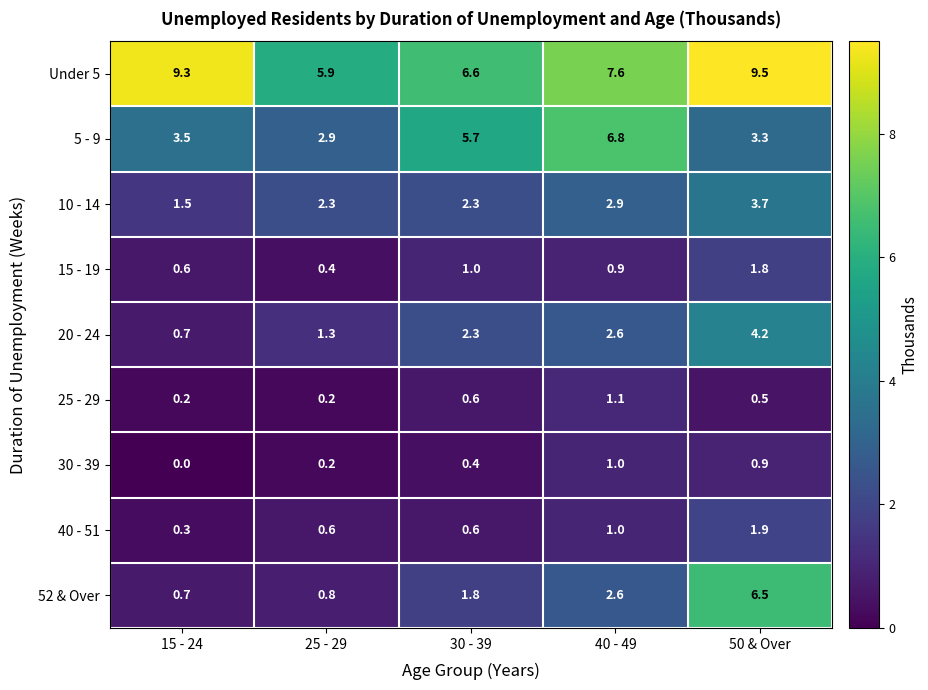

Is it true that 10 - 14 equals 2.3 at 30 - 39?

True